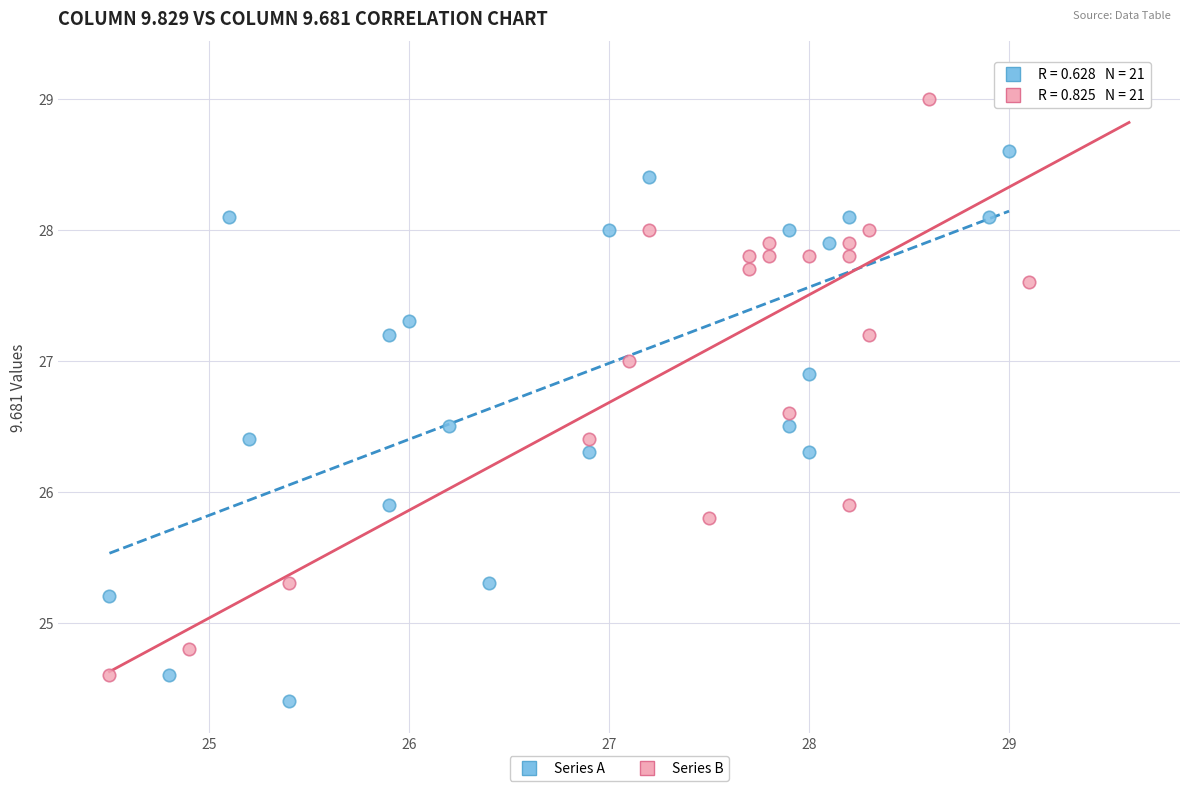

Which series has the largest Y range (max minus min)?

Series B